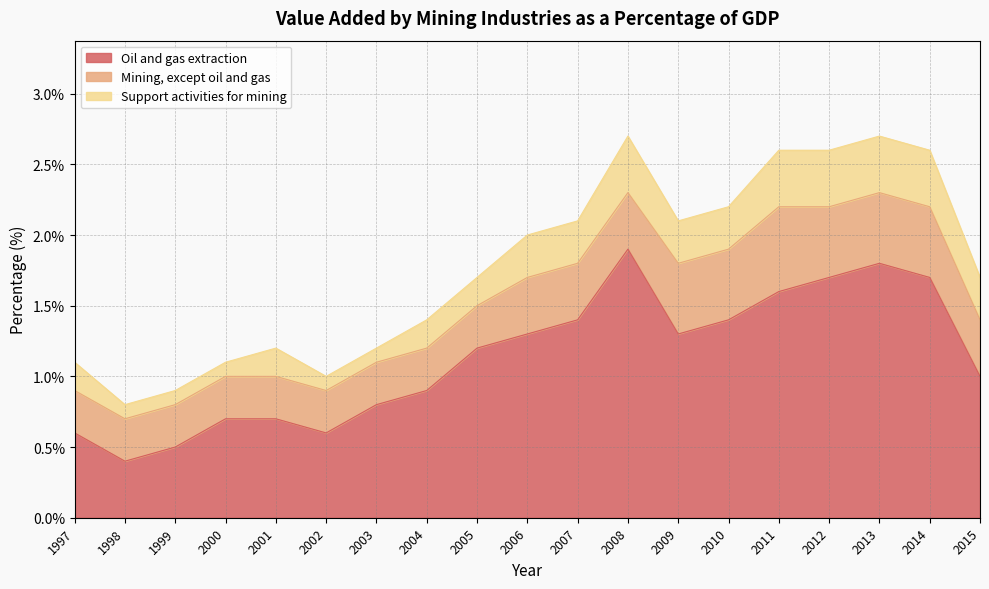

Does the chart have visible grid lines?

Yes